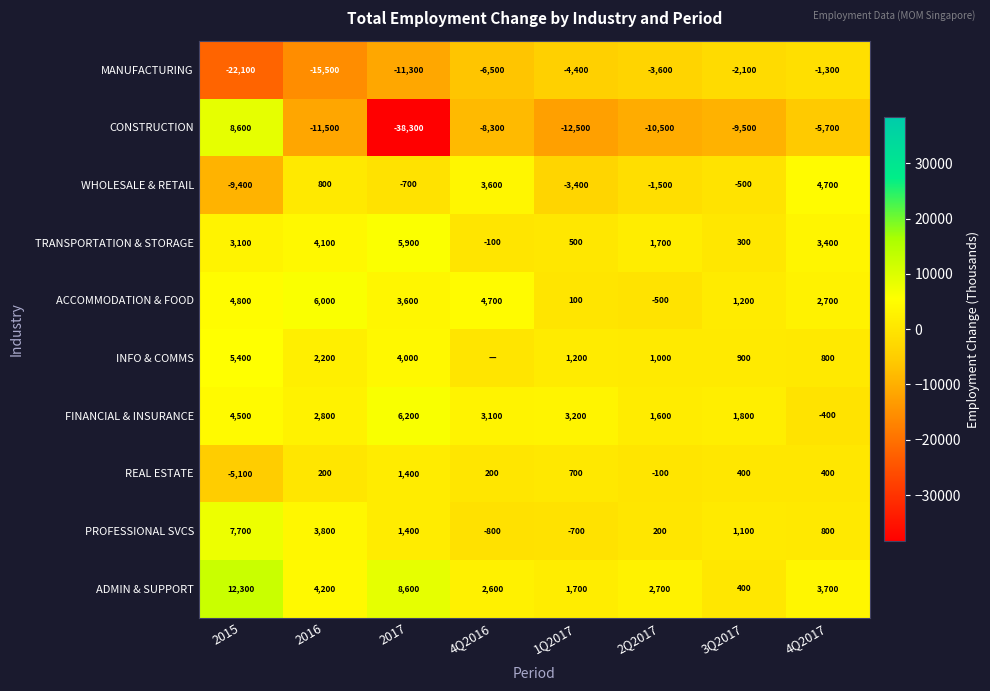

Is it true that FINANCIAL & INSURANCE equals 3100 at 4Q2016?

True